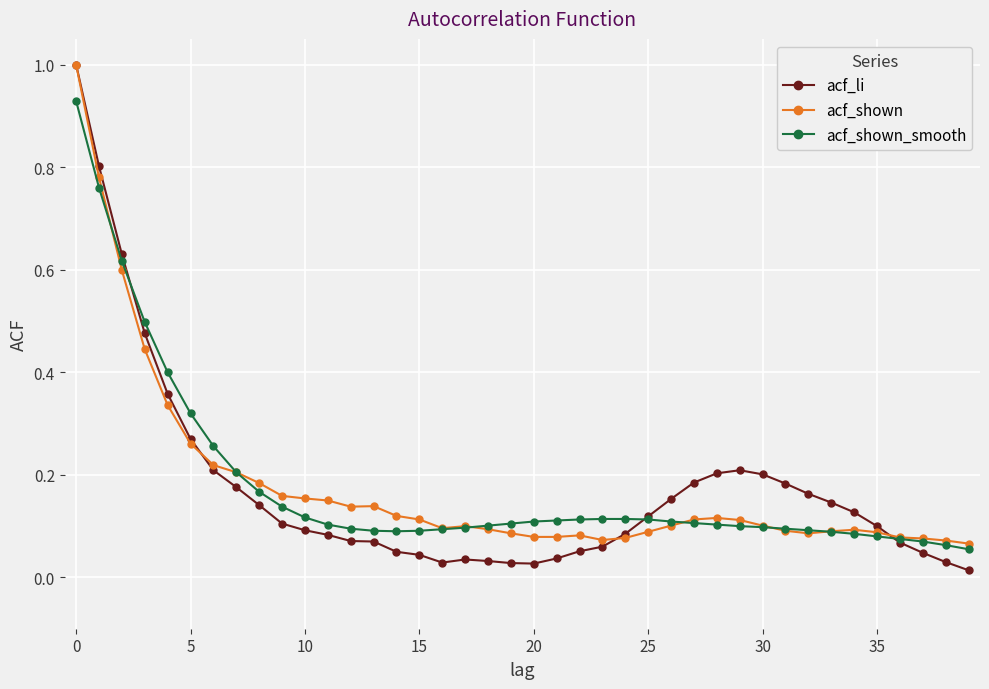

How many data points does each series have?

40